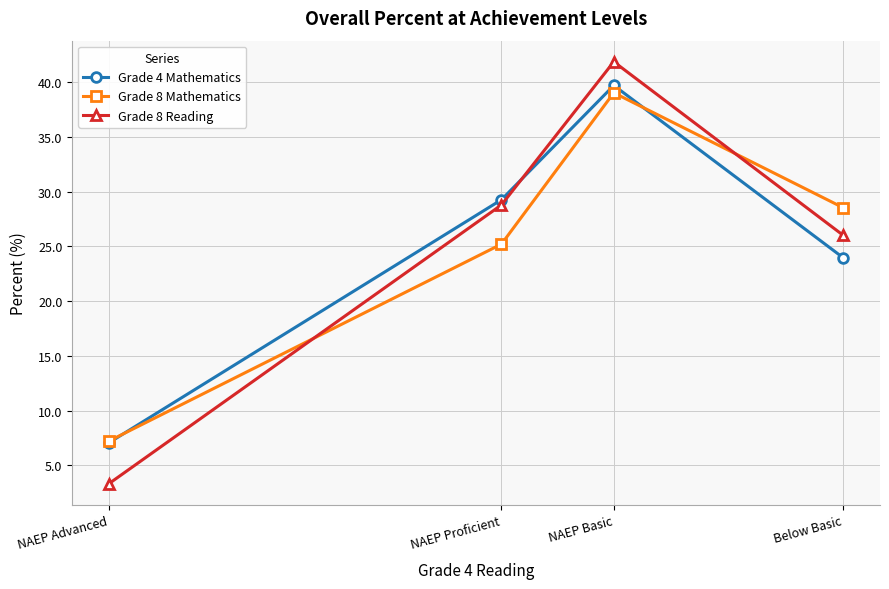

What is the sum of the Grade 8 Mathematics values at Below Basic and NAEP Advanced?

35.8